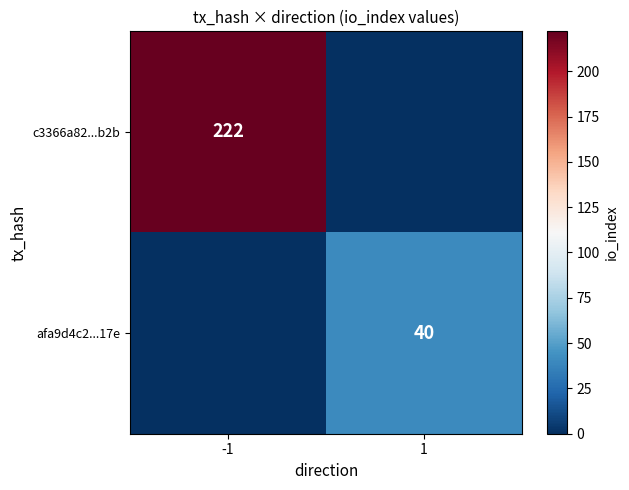

Is it true that afa9d4c2...17e equals 15 at 1?

False